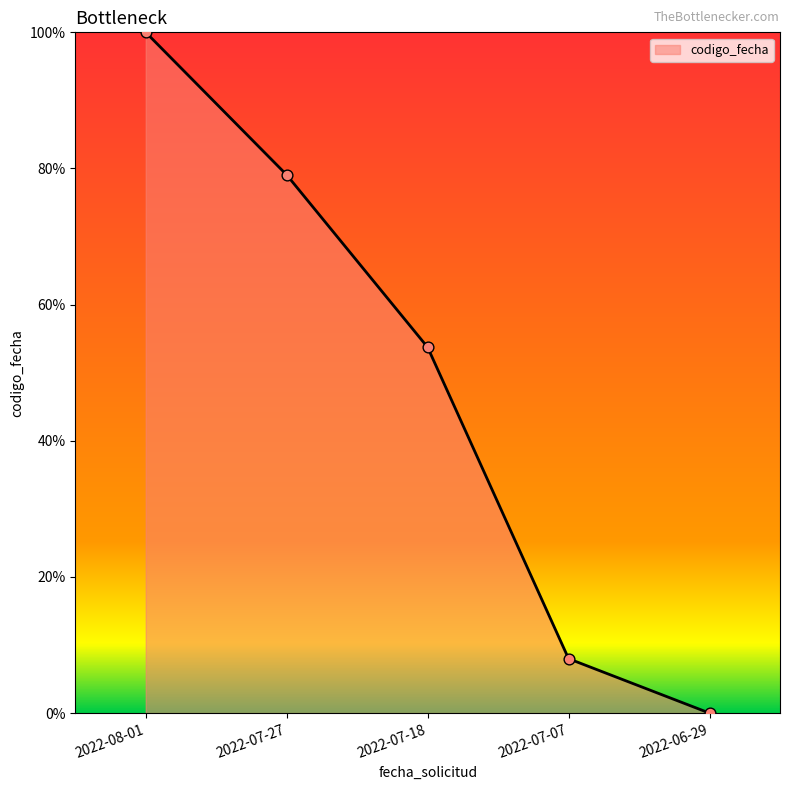

Which has a higher value, 2022-06-29 or 2022-07-27?

2022-07-27